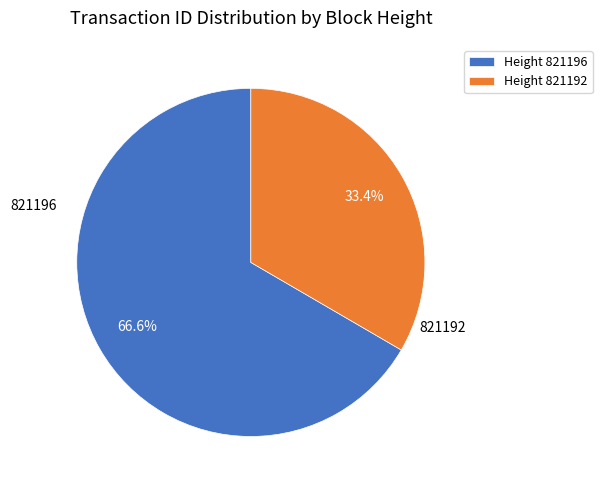

To the nearest percent, what is the difference between the largest and smallest slice percentages?

33%